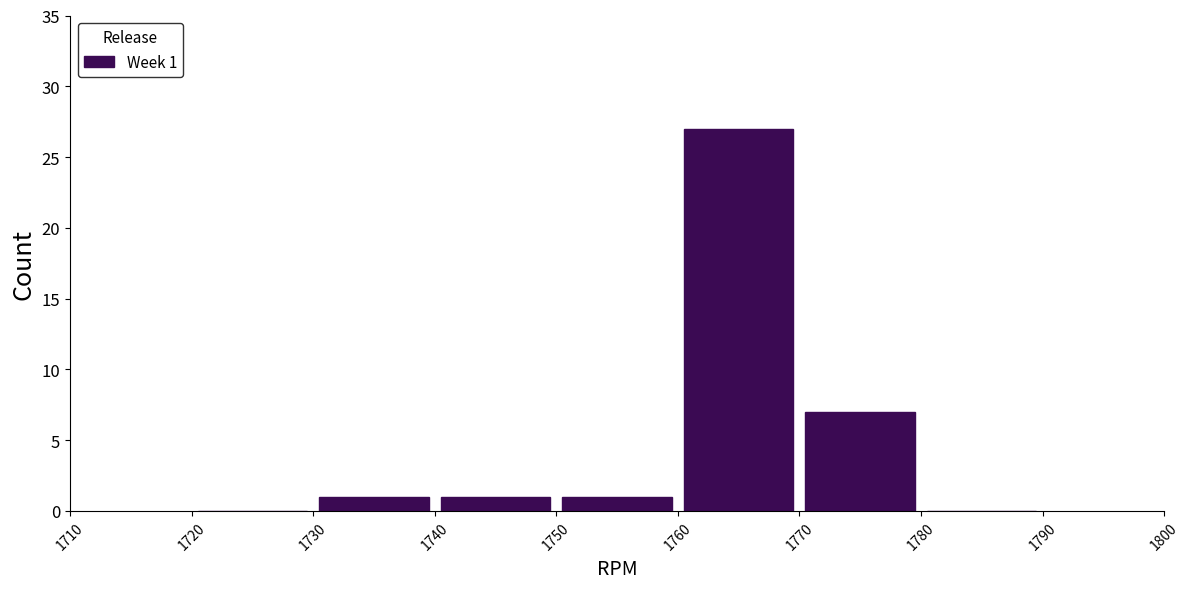

Over which range of the x-axis is the bar tallest?

1760 to 1770